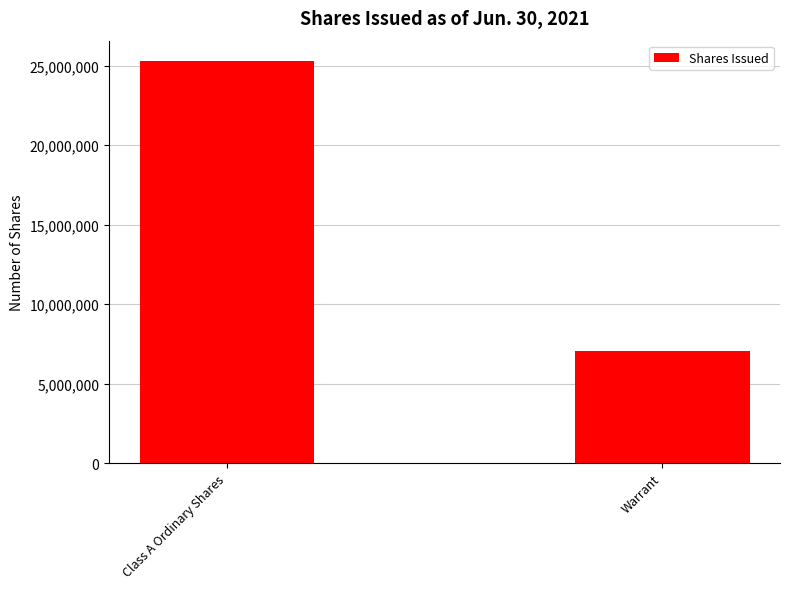

Is it true that the value at Class A Ordinary Shares is 25300000?

True